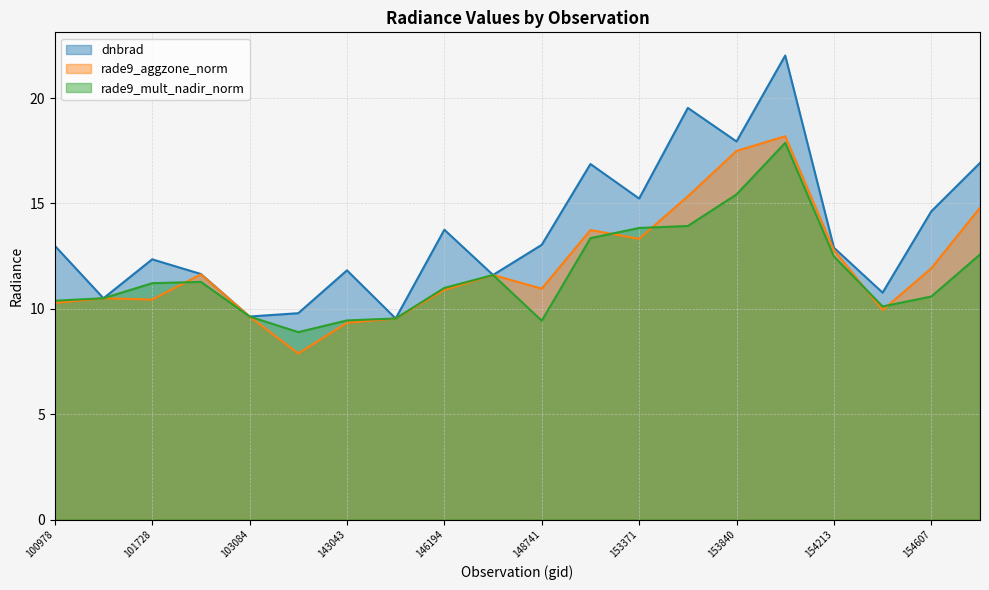

Rank the series by their maximum value, from lowest to highest.

rade9_mult_nadir_norm, rade9_aggzone_norm, dnbrad